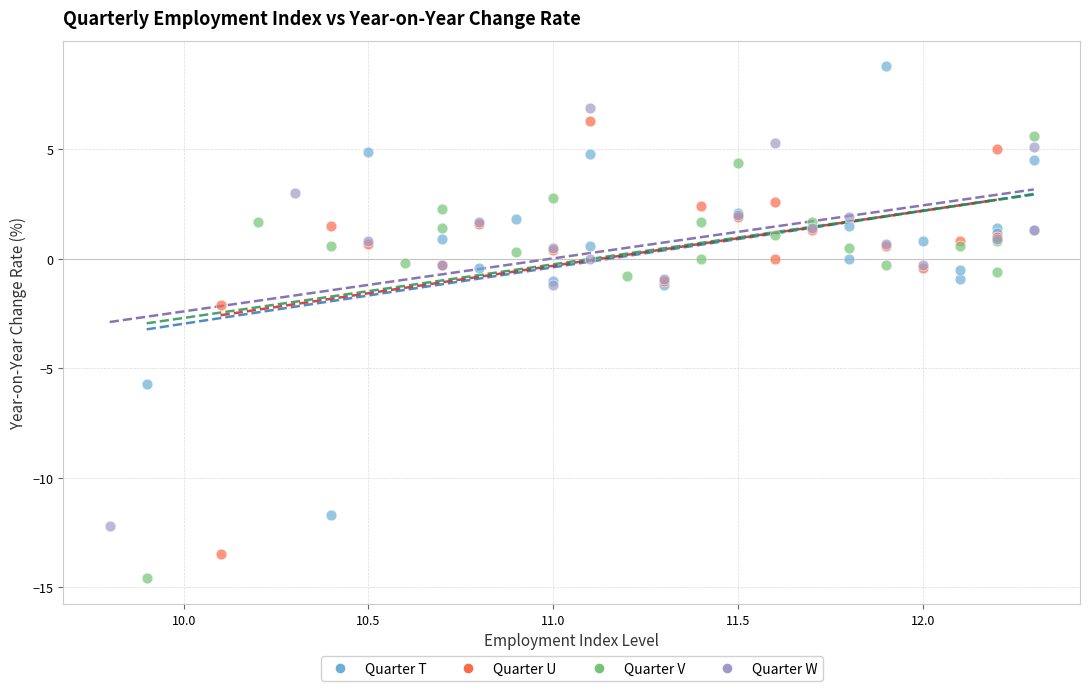

Which series reaches the maximum Y coordinate?

Quarter T